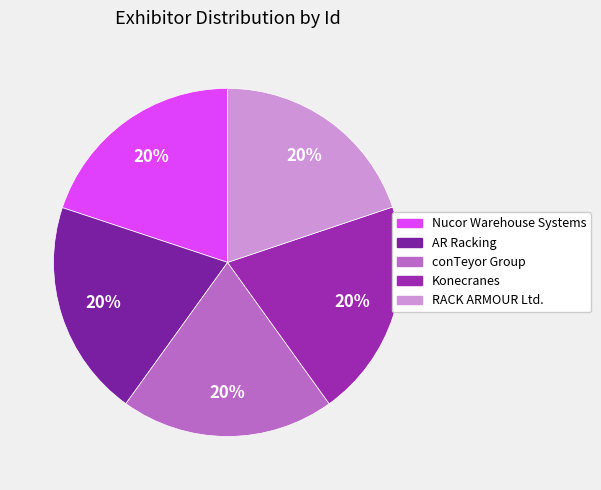

Between RACK ARMOUR Ltd. and Nucor Warehouse Systems, which is larger?

Nucor Warehouse Systems